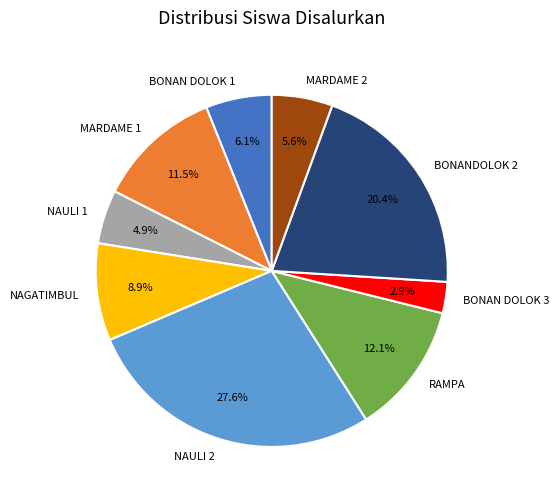

Which slice is the largest?

NAULI 2